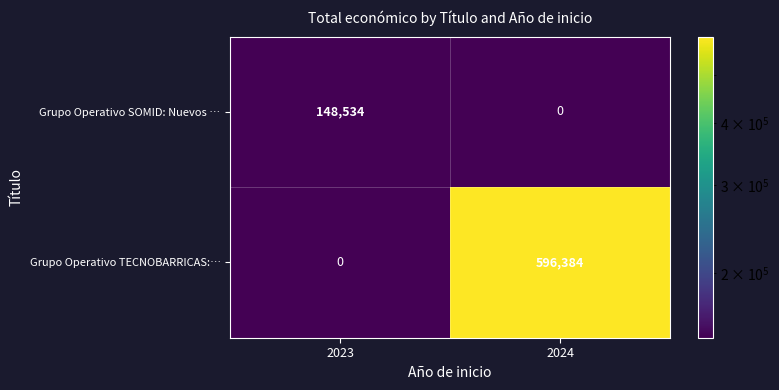

Which series has the largest total across all categories?

Grupo Operativo TECNOBARRICAS:…